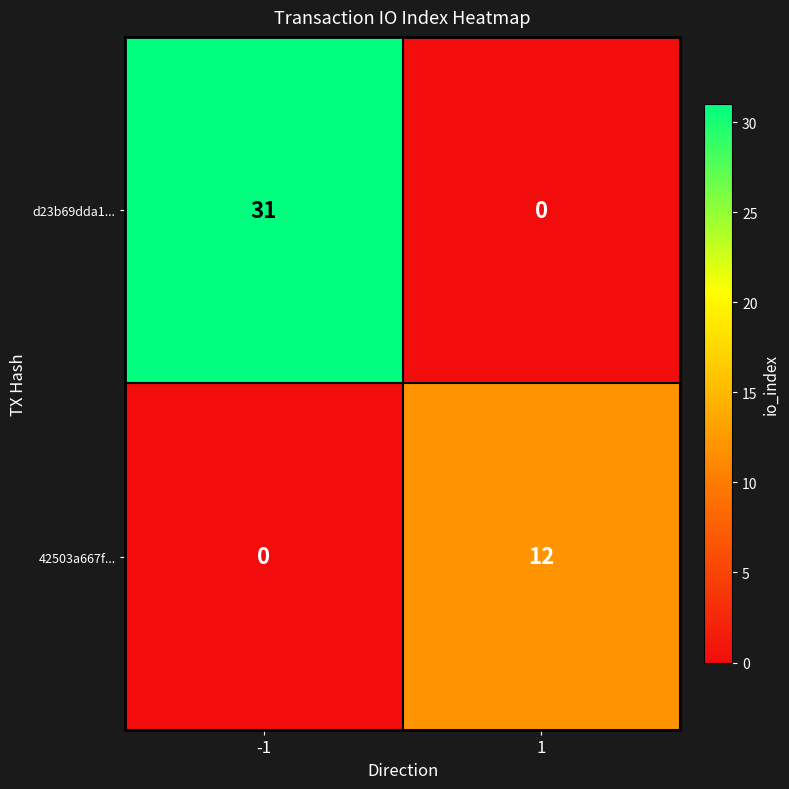

At which category is the sum across all series the highest?

-1